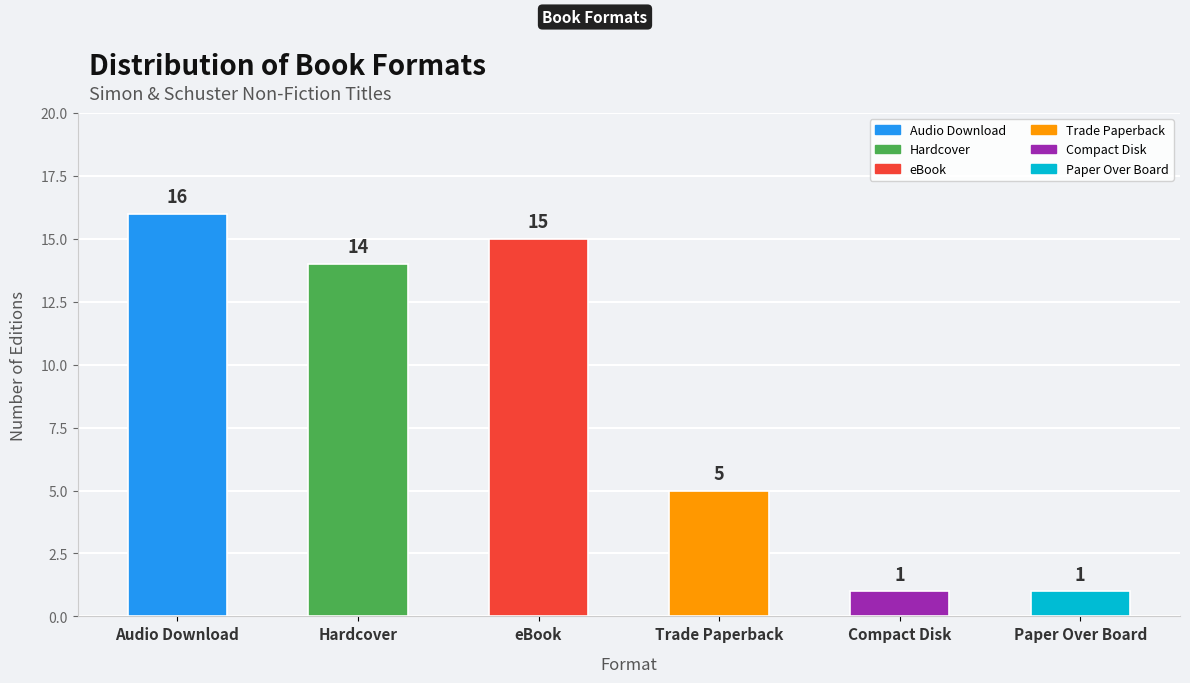

Between Compact Disk and eBook, which is larger?

eBook